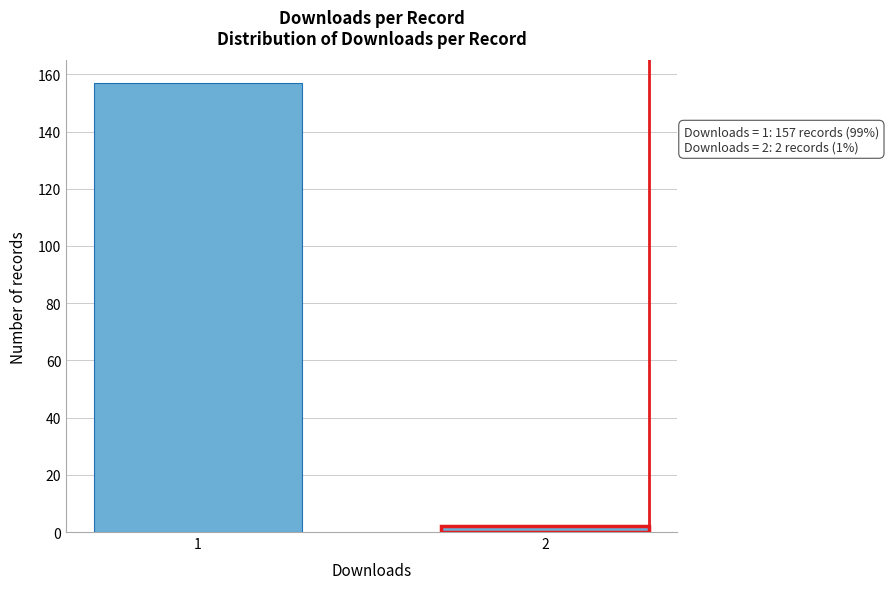

Reading left to right, what are all the values shown in this chart?

1=157	2=2